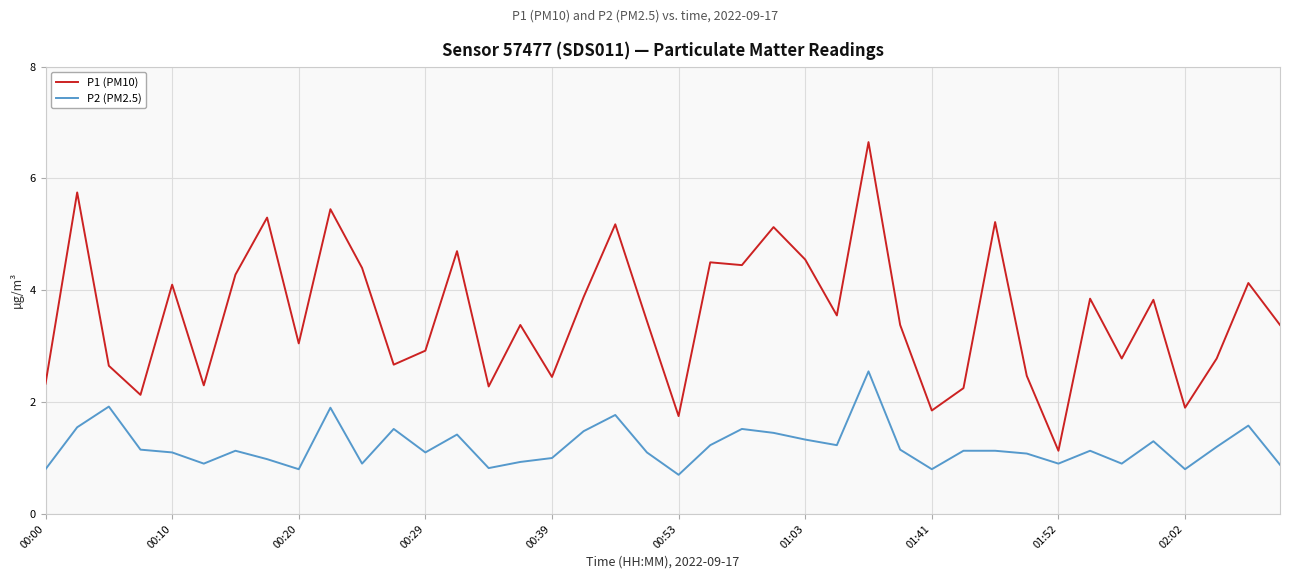

Which series has the largest range (max minus min)?

P1 (PM10)